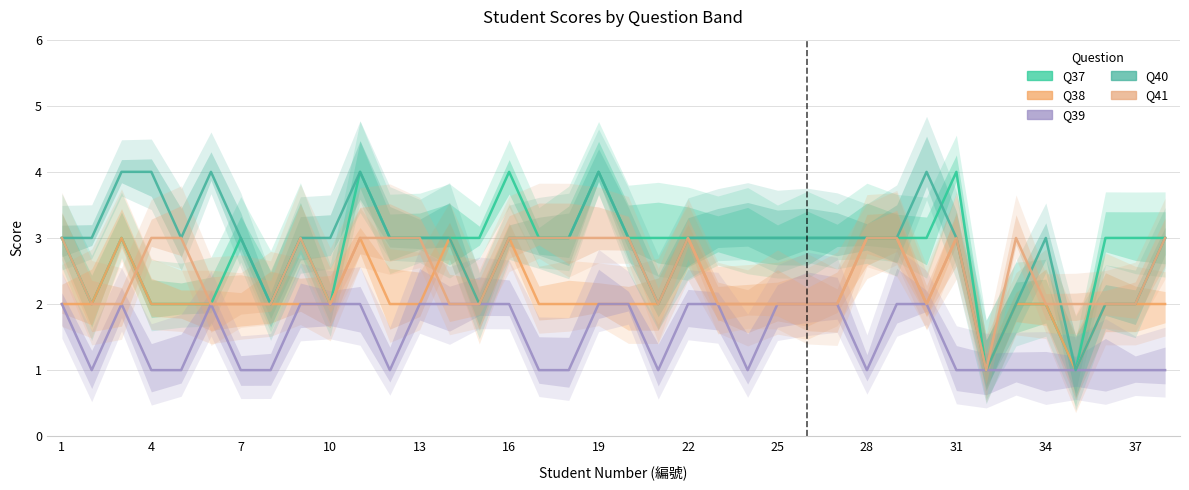

How many times do Q41 and Q40 cross each other?

2